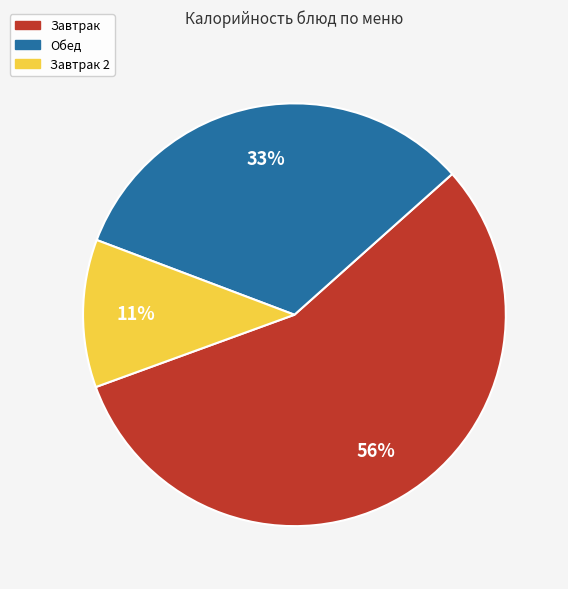

To the nearest percent, what is the difference between the largest and smallest slice percentages?

45%